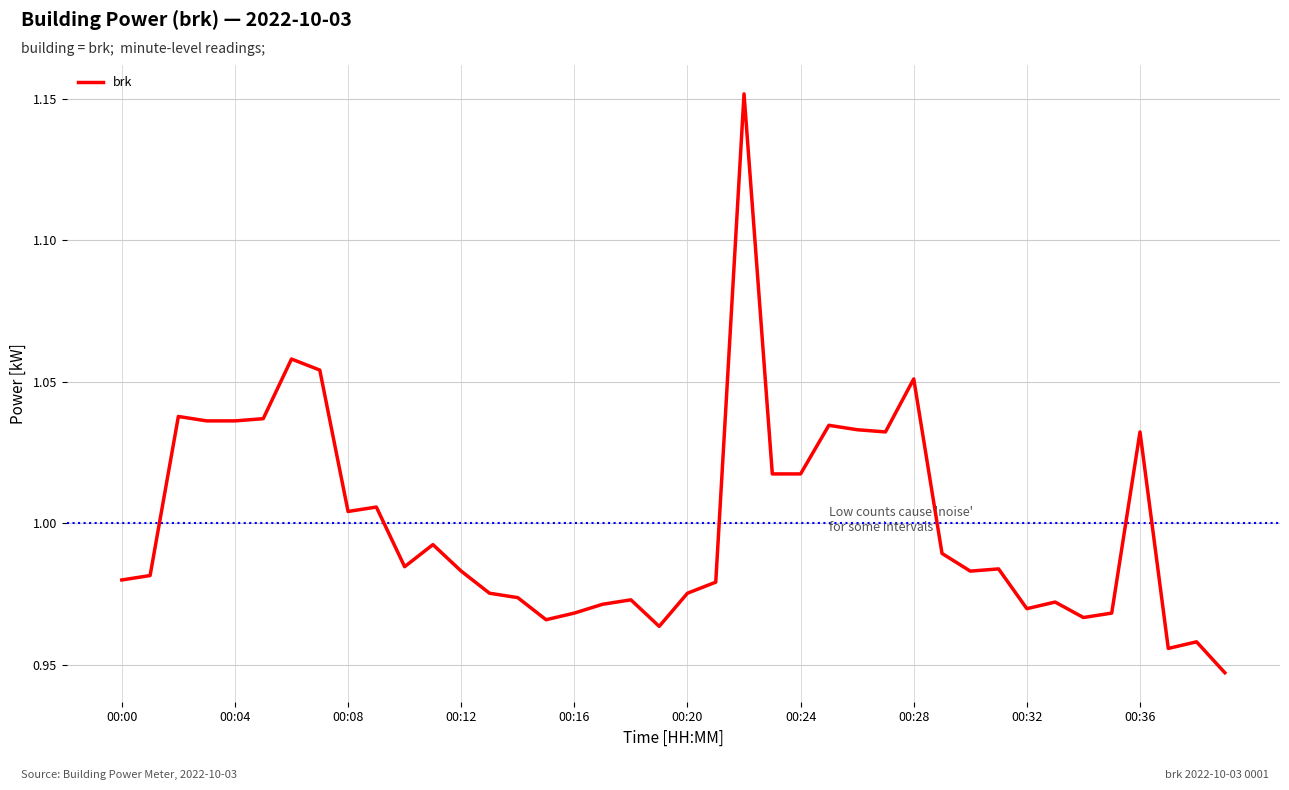

Does the chart display data point markers on the line(s)?

No